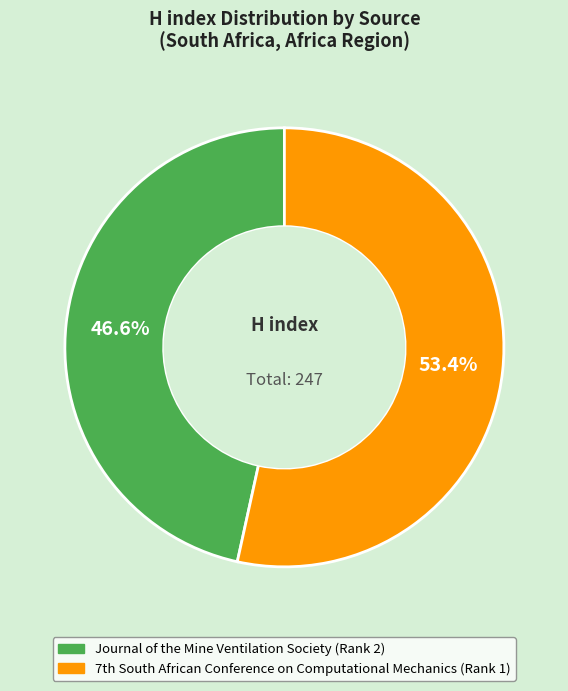

Is there any slice that represents more than half of the pie?

Yes